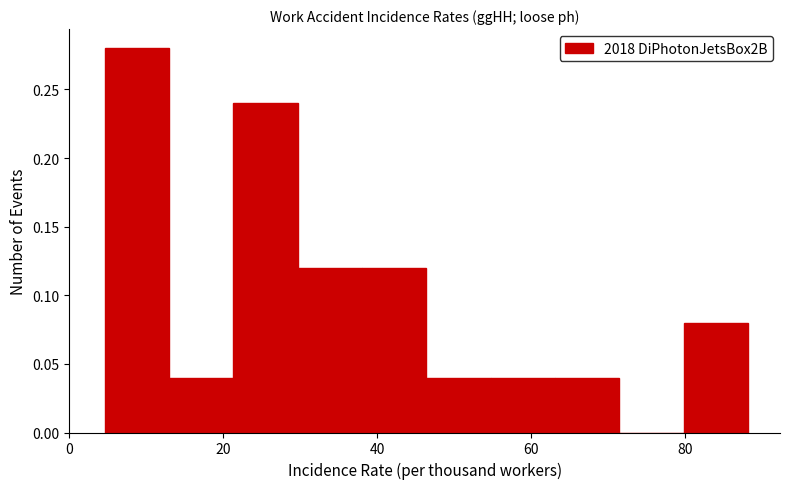

Reading left to right, transcribe this chart: for each bar, give the range it covers on the x-axis and its height. Neither the bar edges nor the heights are printed on the chart, so give them approximately, as read against the axes.

4 to 12: 0.28
12 to 22: 0.04
22 to 30: 0.24
30 to 38: 0.12
38 to 46: 0.12
46 to 54: 0.04
54 to 64: 0.04
64 to 72: 0.04
72 to 80: 0
80 to 88: 0.08